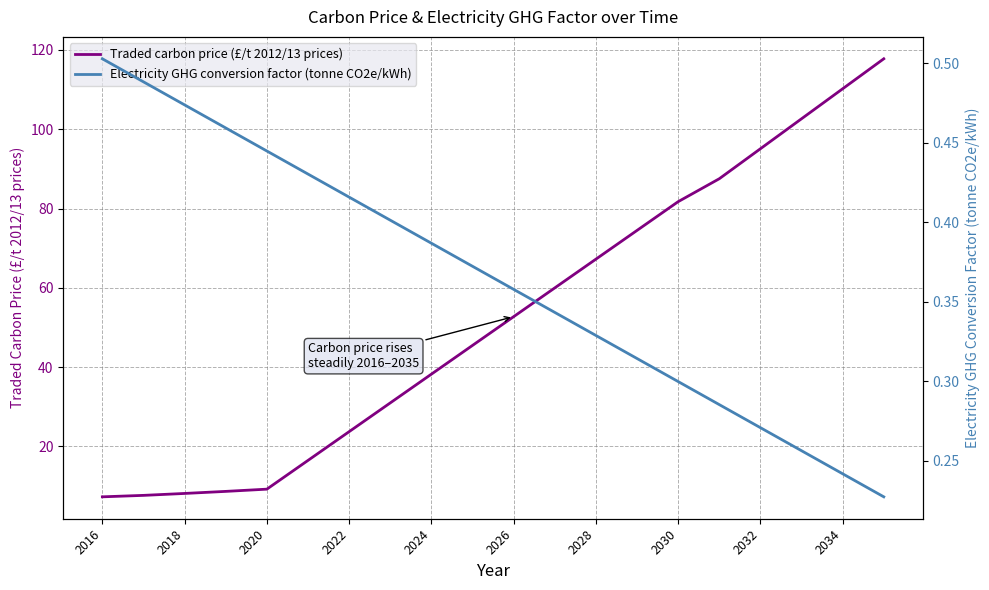

True or false: Electricity GHG conversion factor (tonne CO2e/kWh) and Traded carbon price (£/t 2012/13 prices) cross at least once.

False